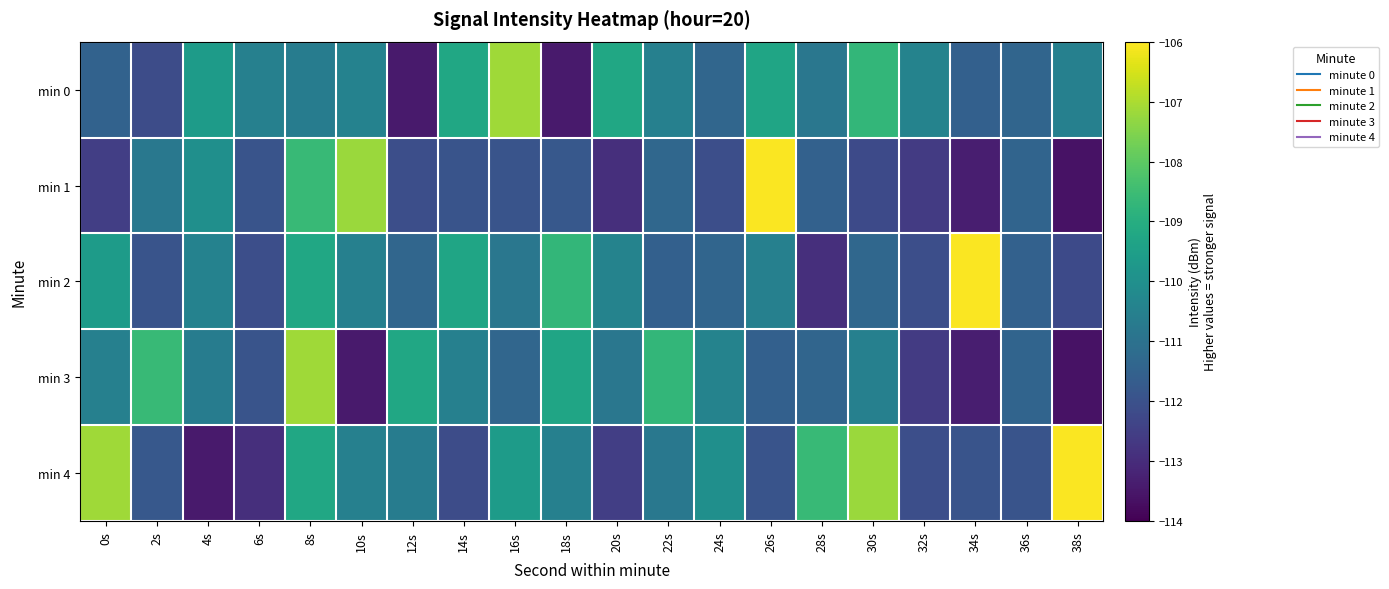

Which label corresponds to the smallest value in the chart?

38s